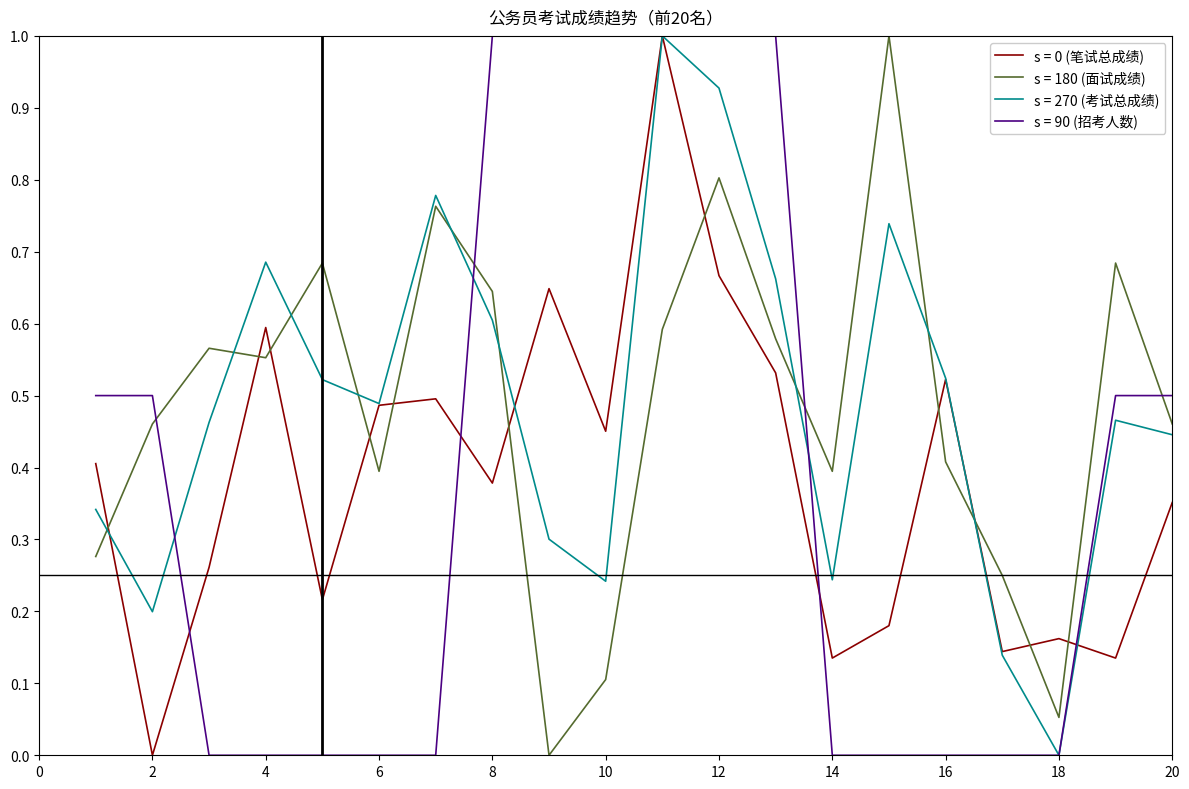

Count the number of data series in this chart.

4